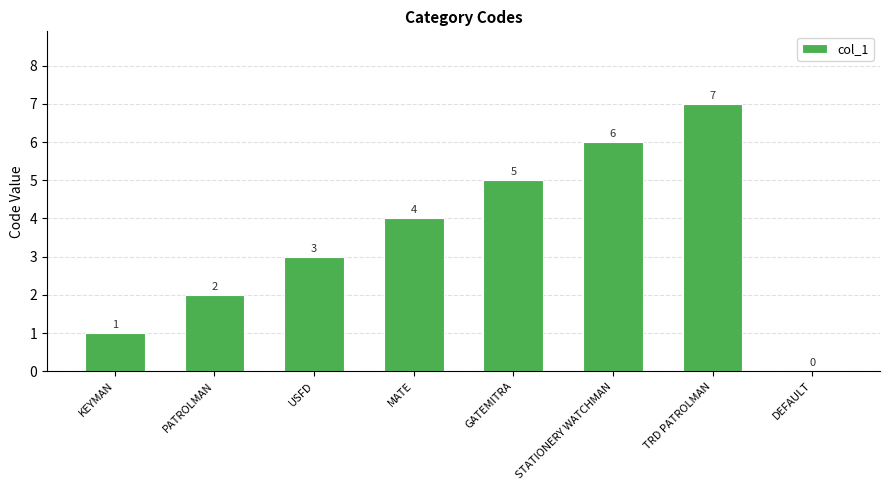

Reading left to right, transcribe all the data shown in this chart.

KEYMAN=1	PATROLMAN=2	USFD=3	MATE=4	GATEMITRA=5	STATIONERY WATCHMAN=6	TRD PATROLMAN=7	DEFAULT=0